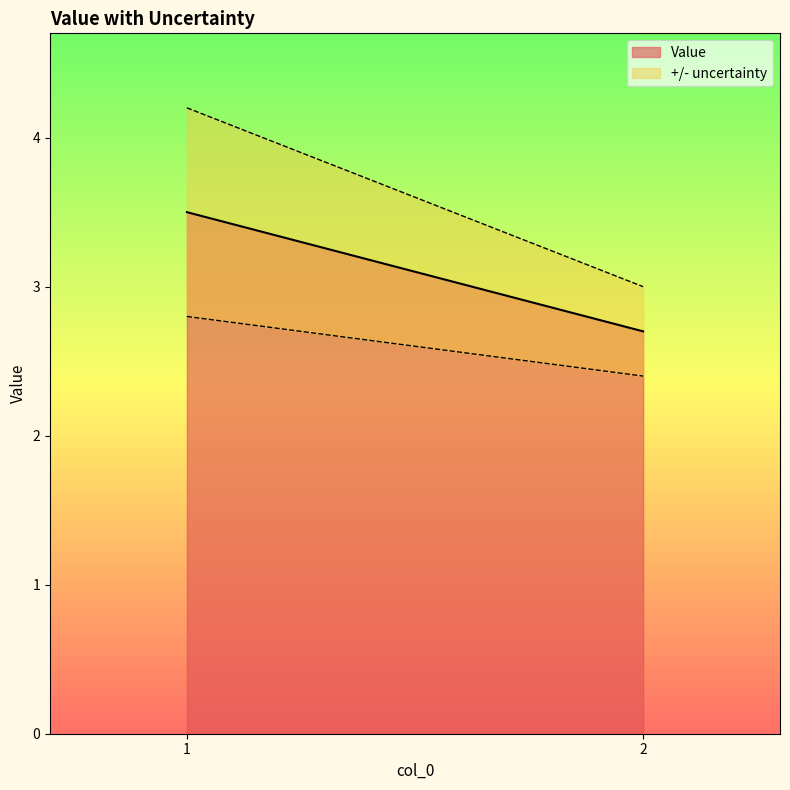

What is the difference between the Value values at 2 and 1?

0.8